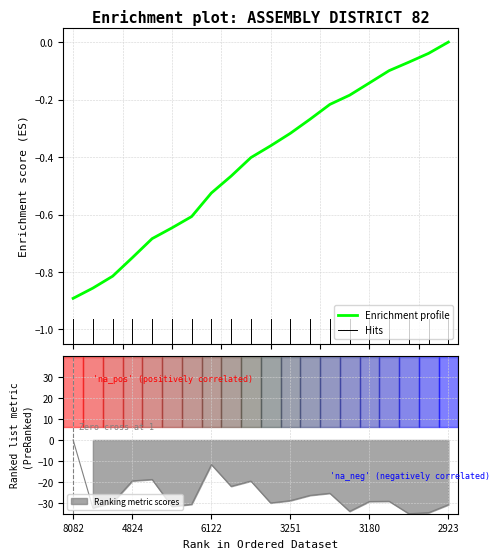

The value at 2923 is -8.2. True or false?

False